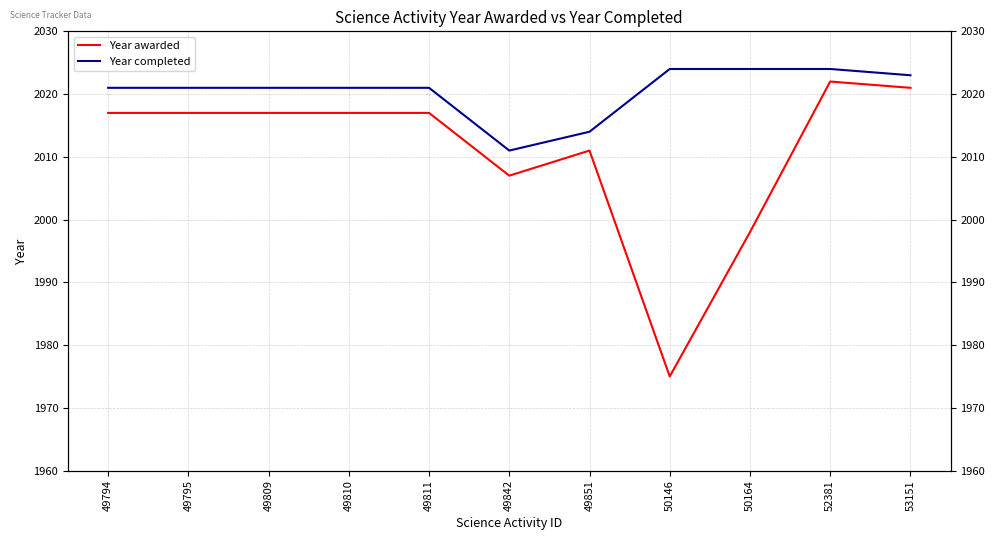

How many categories are shown in the chart?

11